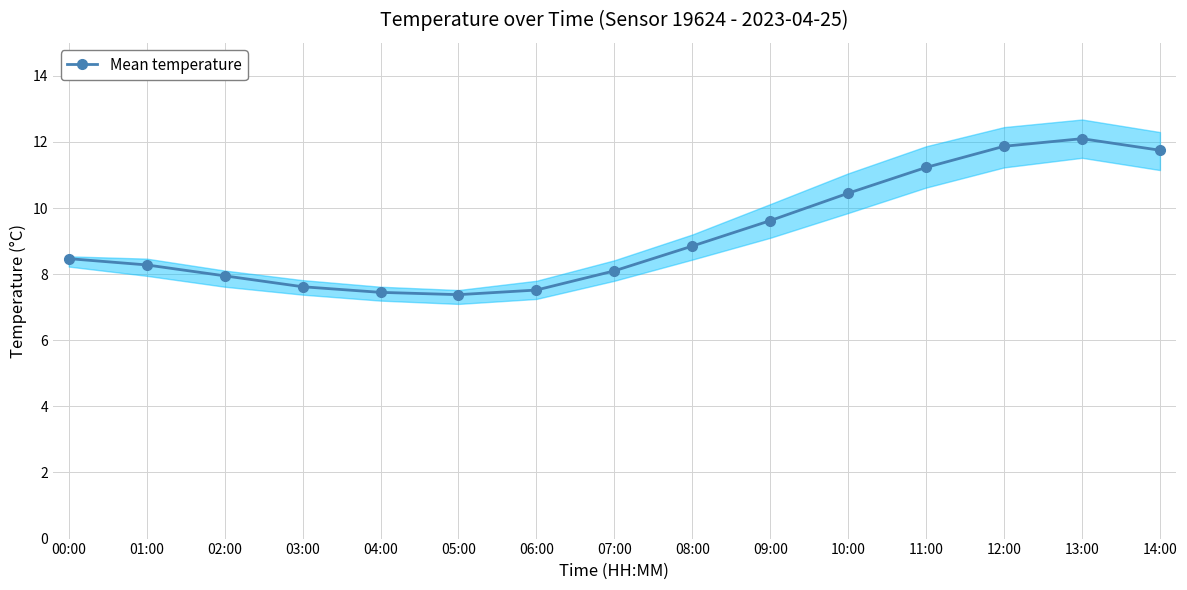

What is the change in value from 00:00 to 03:00?

-0.9